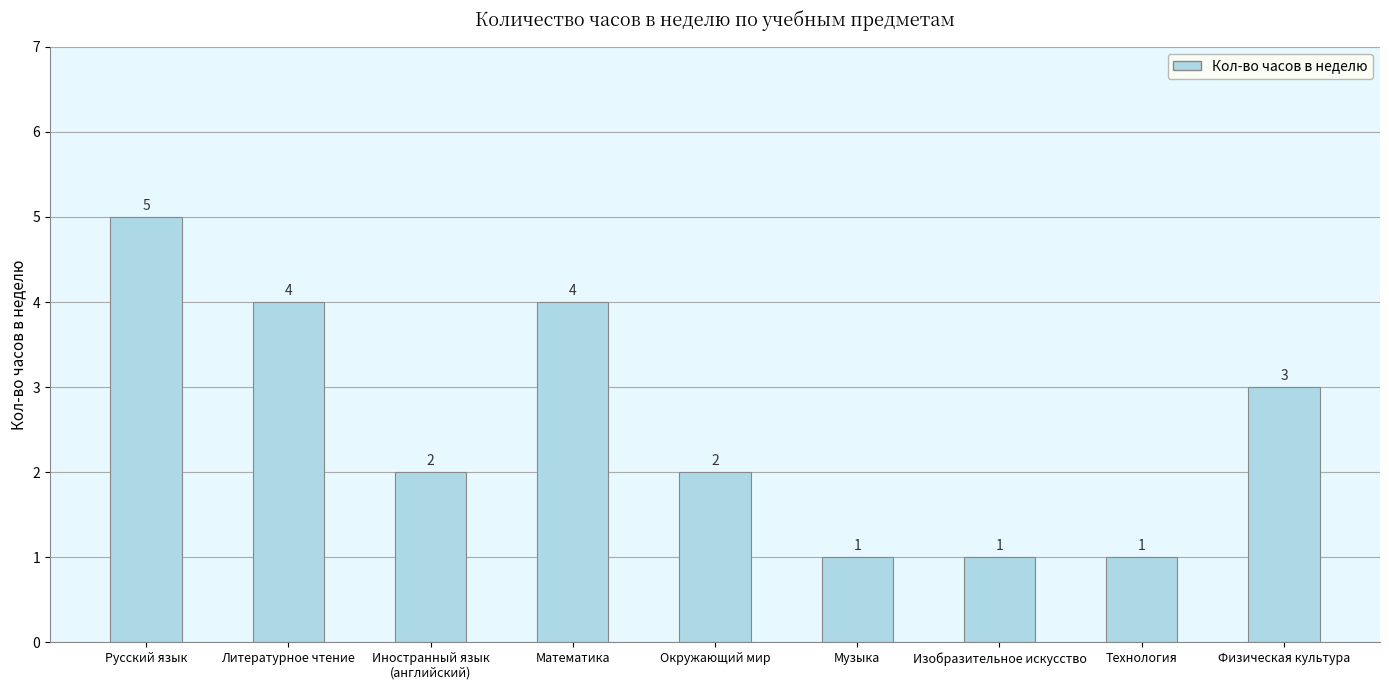

What is the difference between the maximum and minimum values?

4